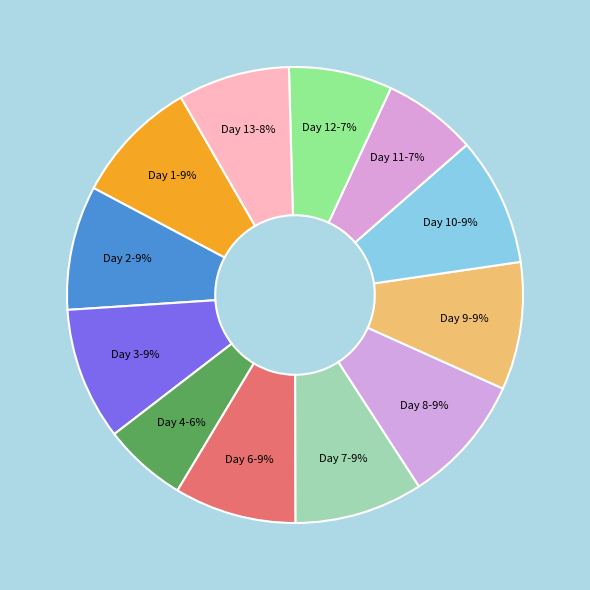

How many segments does this pie chart have?

12